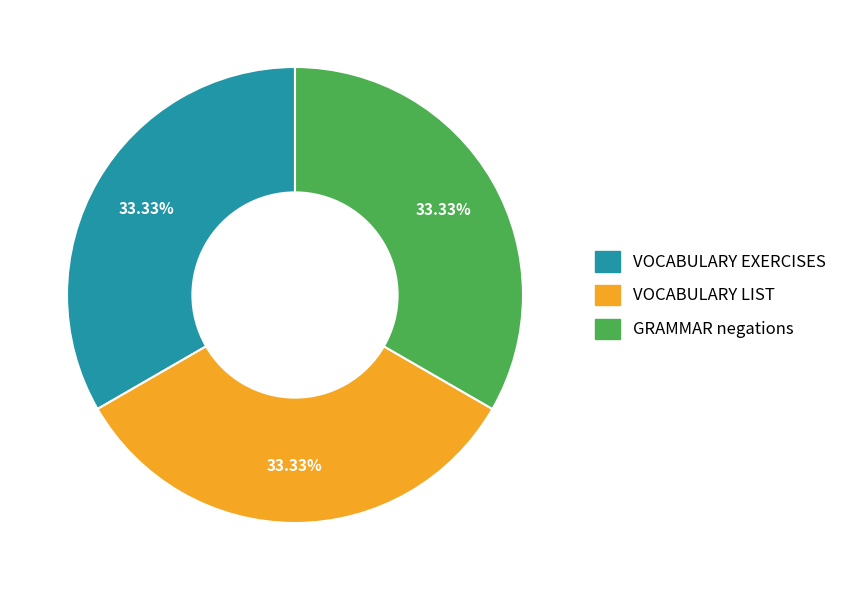

Approximately how many times larger is the value at VOCABULARY LIST compared to GRAMMAR negations?

1.0